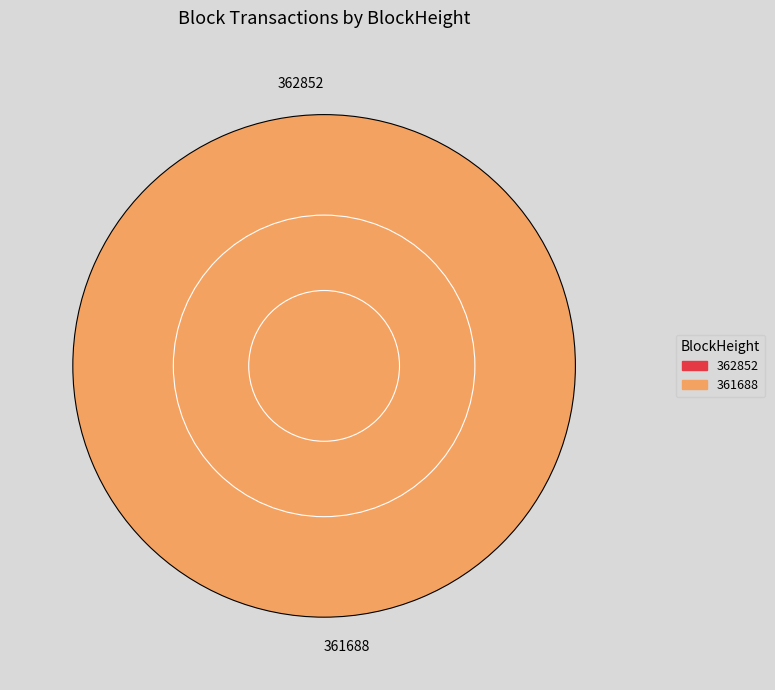

To the nearest percent, what percentage of the pie is 361688?

100%